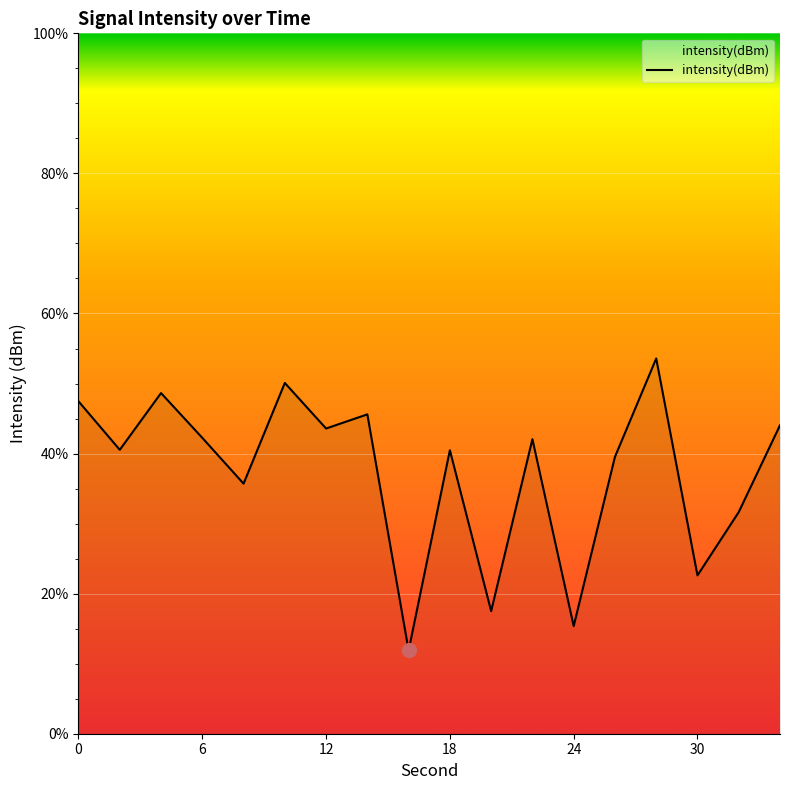

What is the maximum value shown in the chart?

53.6